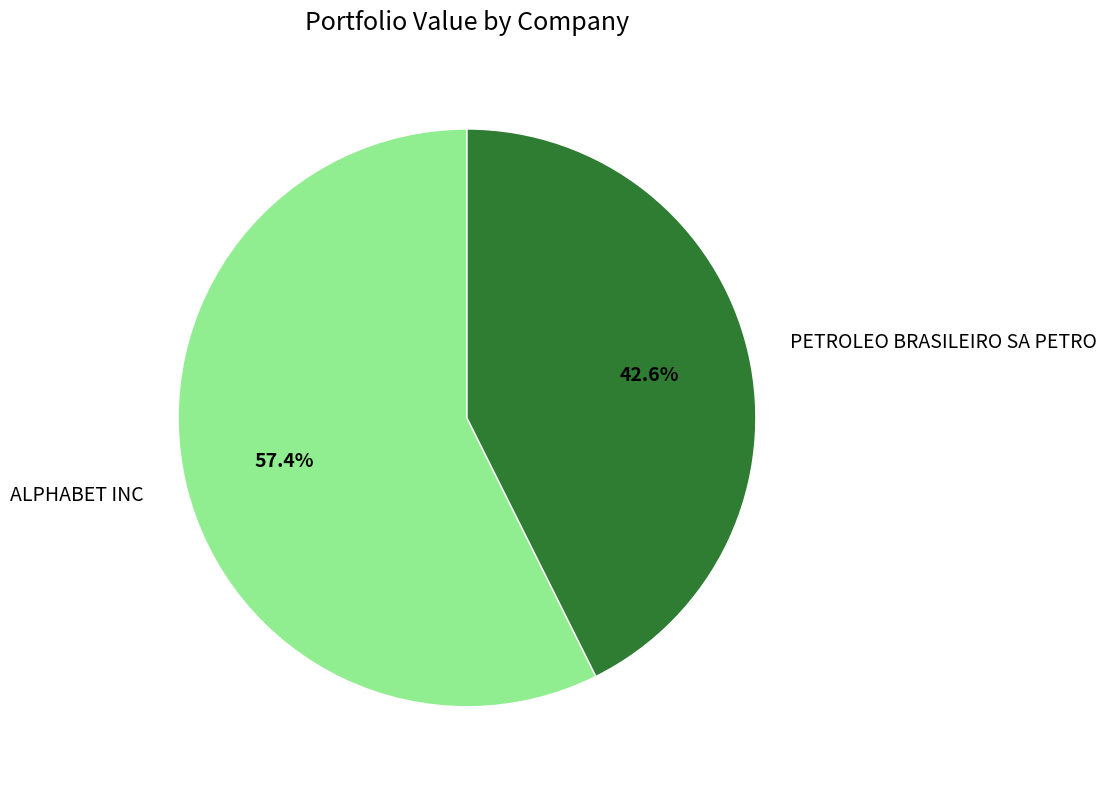

Combined, do PETROLEO BRASILEIRO SA PETRO and ALPHABET INC account for over 50%?

Yes